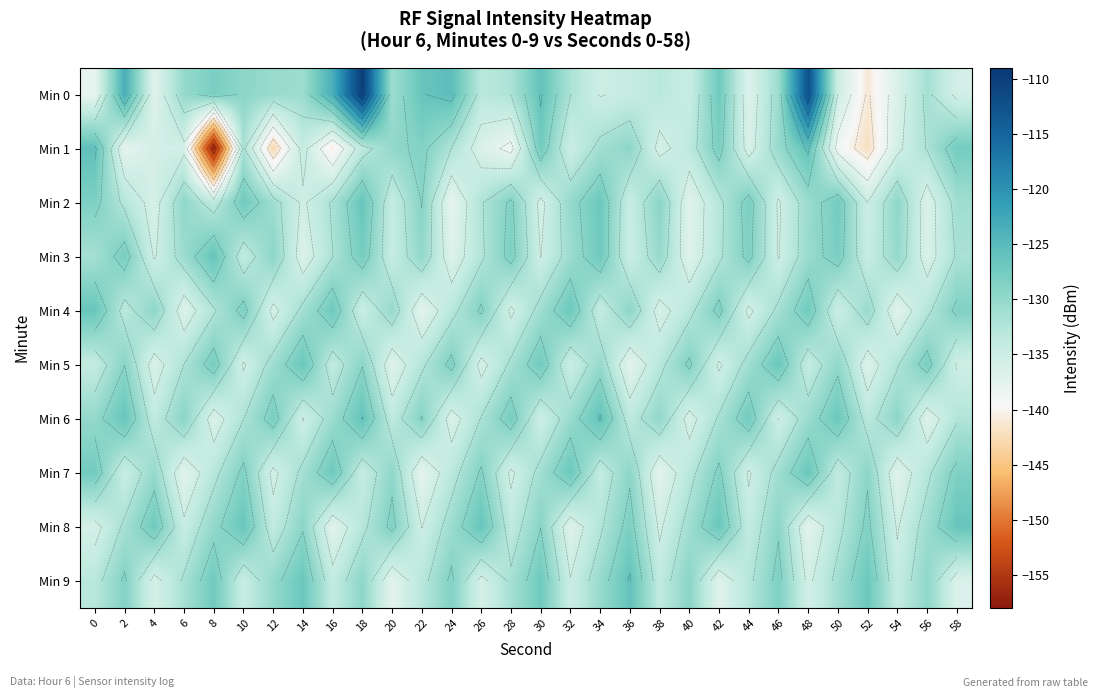

What is the difference between the maximum and minimum values in the Min 8 series?

11.0